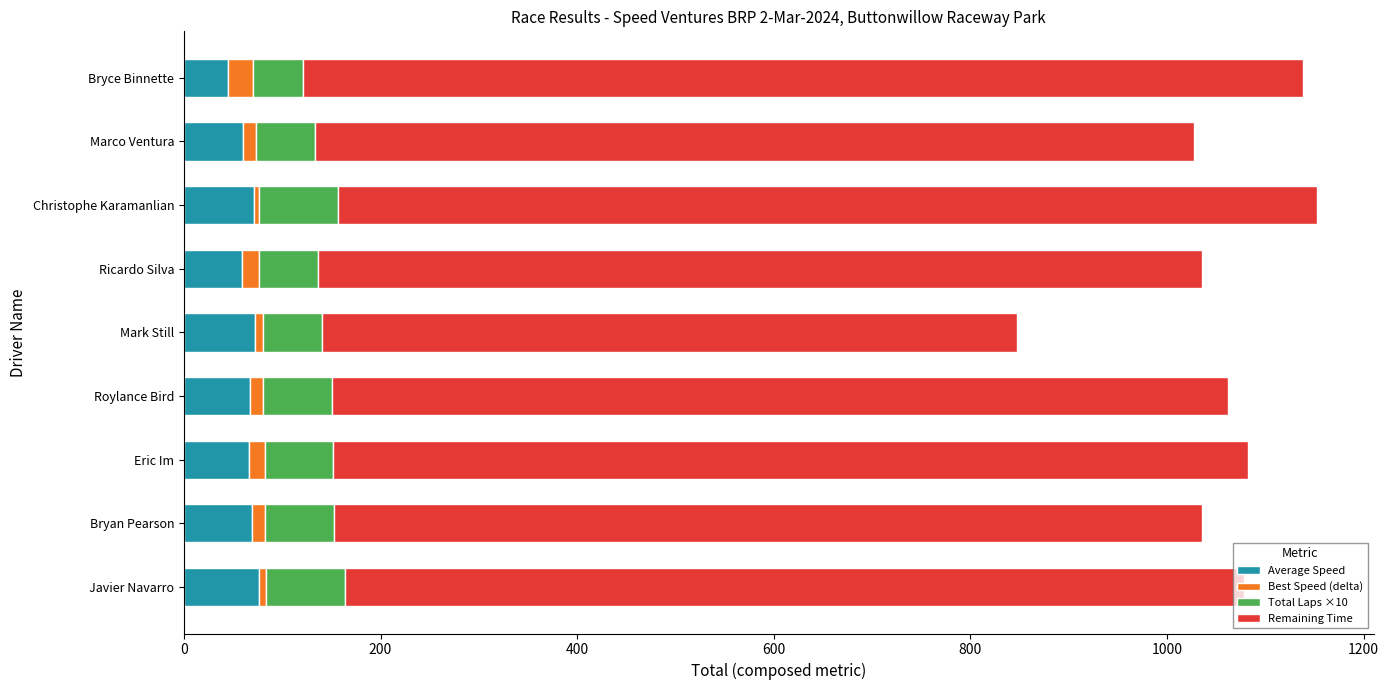

What is the minimum value for Average Speed?

45.1